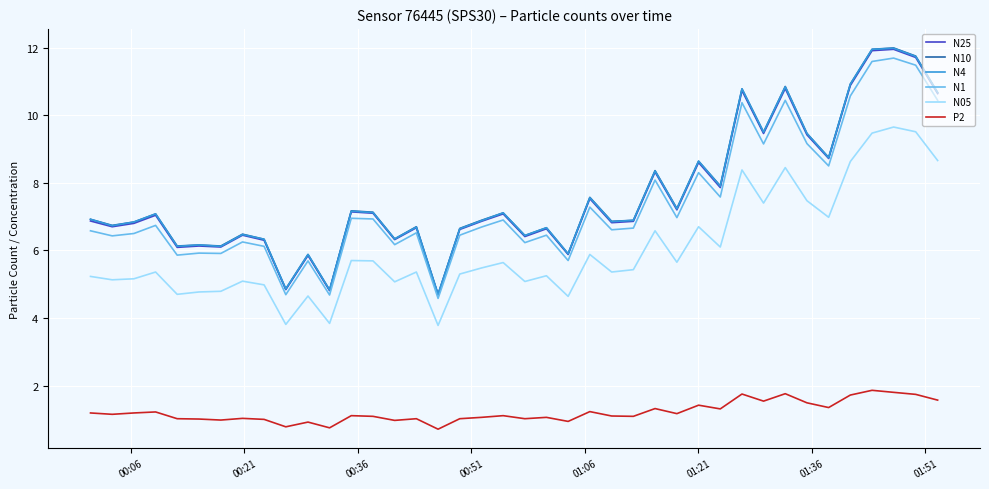

Which series has the widest spread of values?

N10